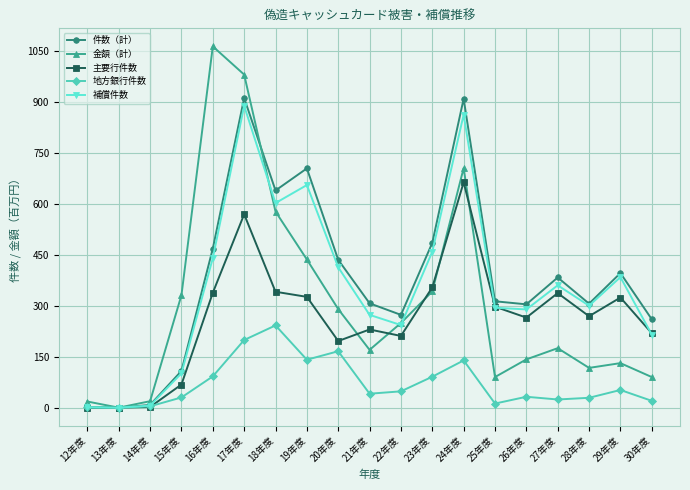

How many series are shown in this chart?

5